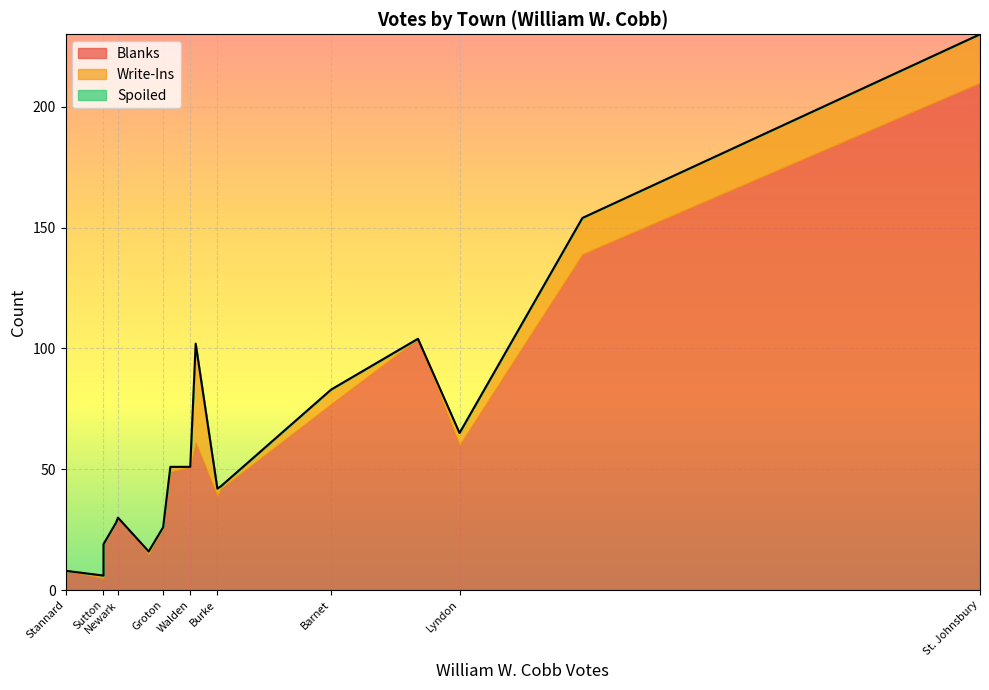

What is the maximum value for Write-Ins?

41